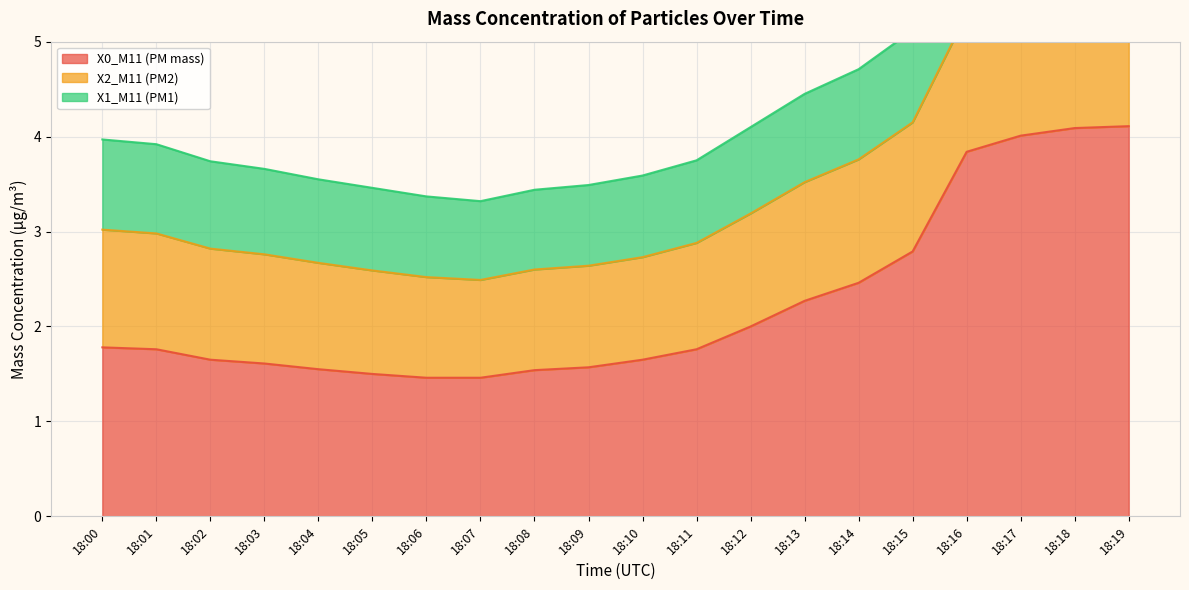

What is the difference between the second highest and minimum values in the X1_M11 (PM1) series?

0.2